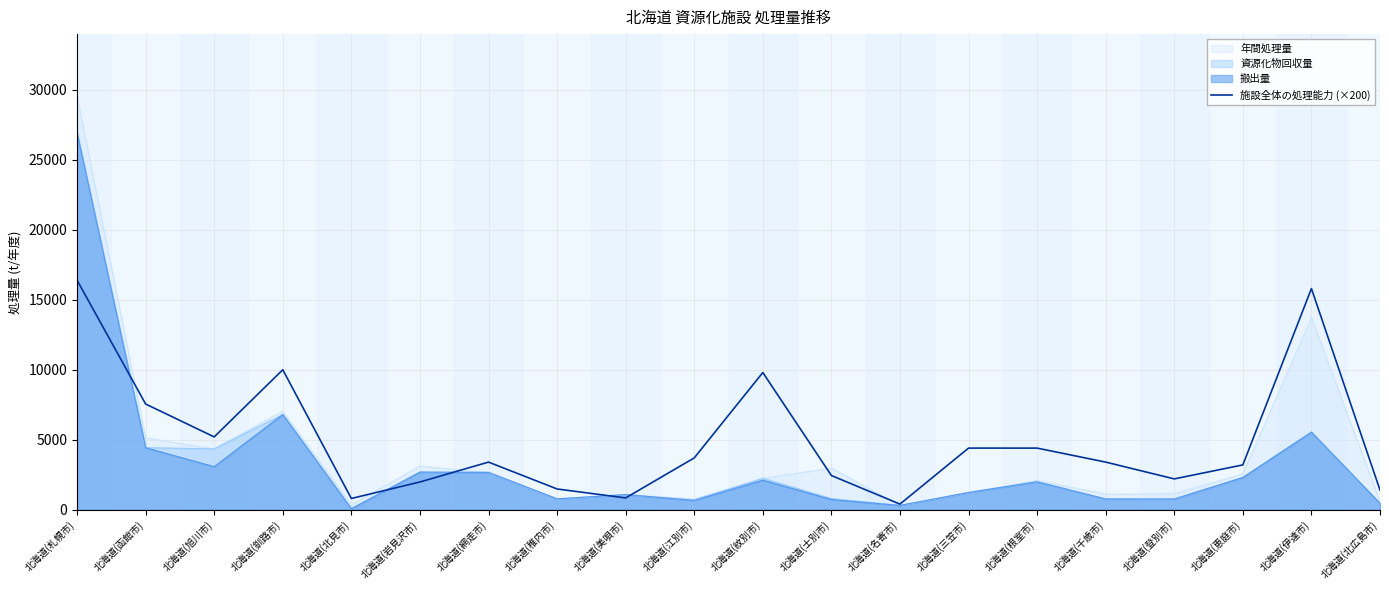

True or false: 資源化物回収量 has a value of 794.0 at 北海道(士別市).

True